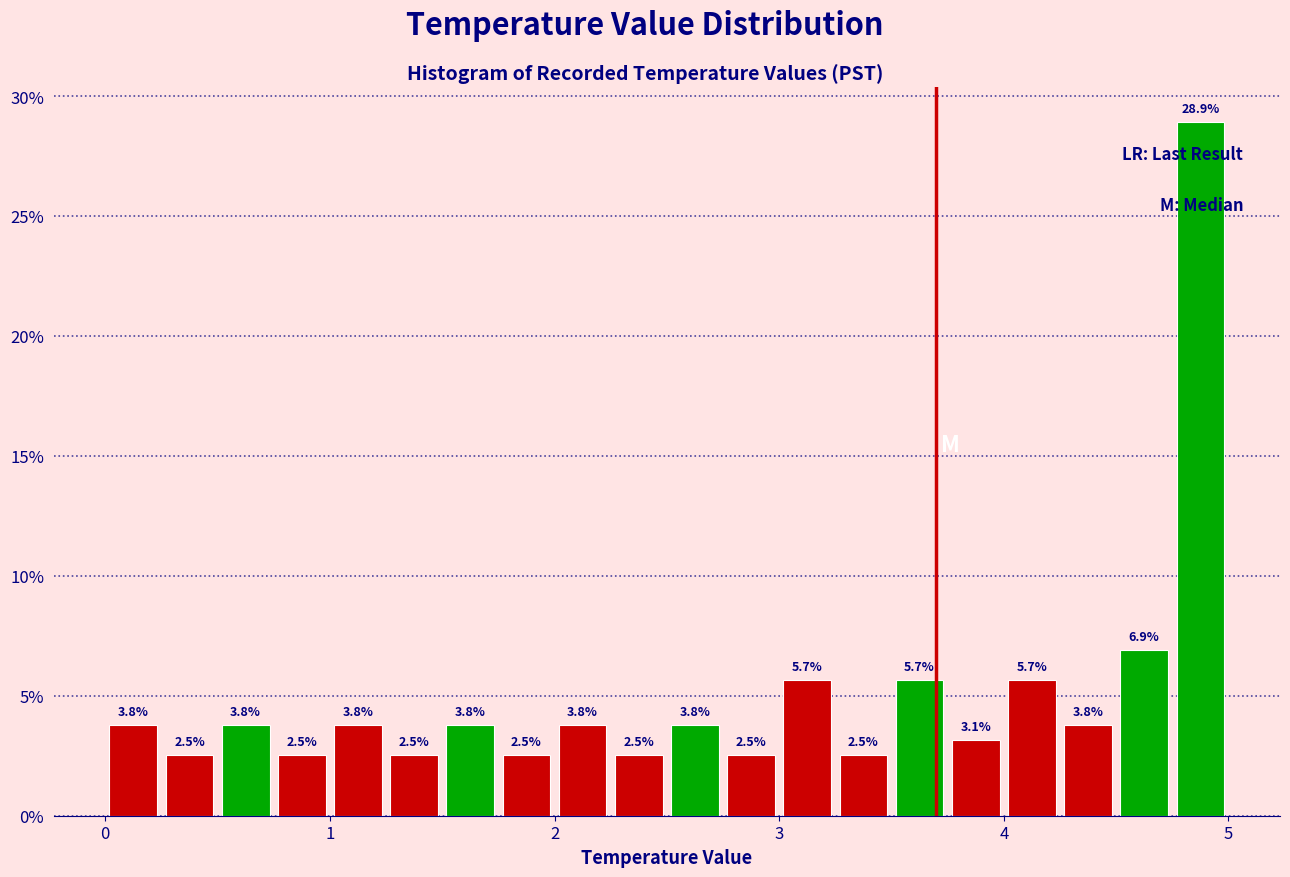

Around what value on the x-axis is the tallest bar? Give the approximate position of its centre, as read against the axis.

4.9